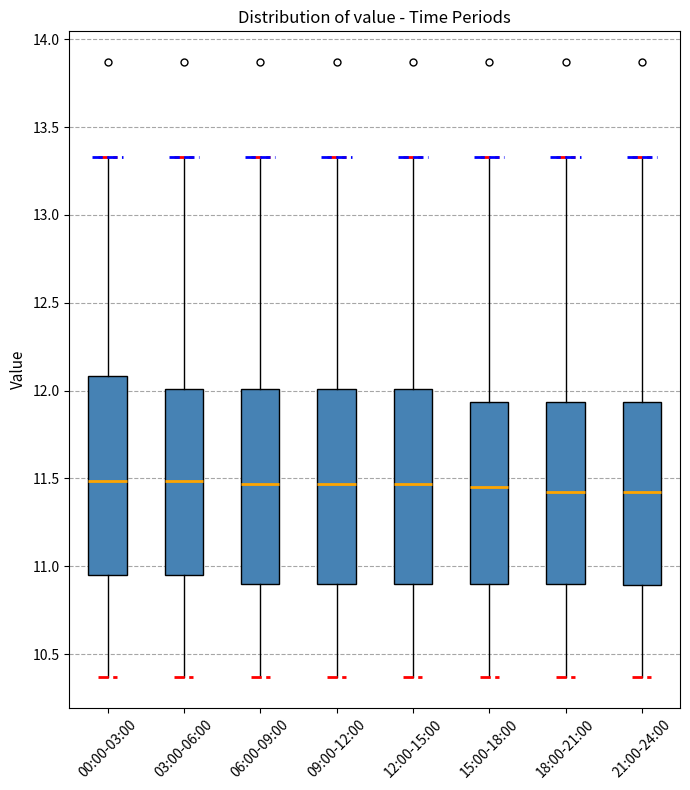

Reading left to right, read every box against the y-axis: the position of its median line, the range the box covers, and the ends of its whiskers. The values are not printed on the chart, so give them approximately, as read against the axis.

00:00-03:00: median 11.50, box 10.95 to 12.10, whiskers 10.35 to 13.35
03:00-06:00: median 11.50, box 10.95 to 12.00, whiskers 10.35 to 13.35
06:00-09:00: median 11.45, box 10.90 to 12.00, whiskers 10.35 to 13.35
09:00-12:00: median 11.45, box 10.90 to 12.00, whiskers 10.35 to 13.35
12:00-15:00: median 11.45, box 10.90 to 12.00, whiskers 10.35 to 13.35
15:00-18:00: median 11.45, box 10.90 to 11.95, whiskers 10.35 to 13.35
18:00-21:00: median 11.40, box 10.90 to 11.95, whiskers 10.35 to 13.35
21:00-24:00: median 11.40, box 10.90 to 11.95, whiskers 10.35 to 13.35